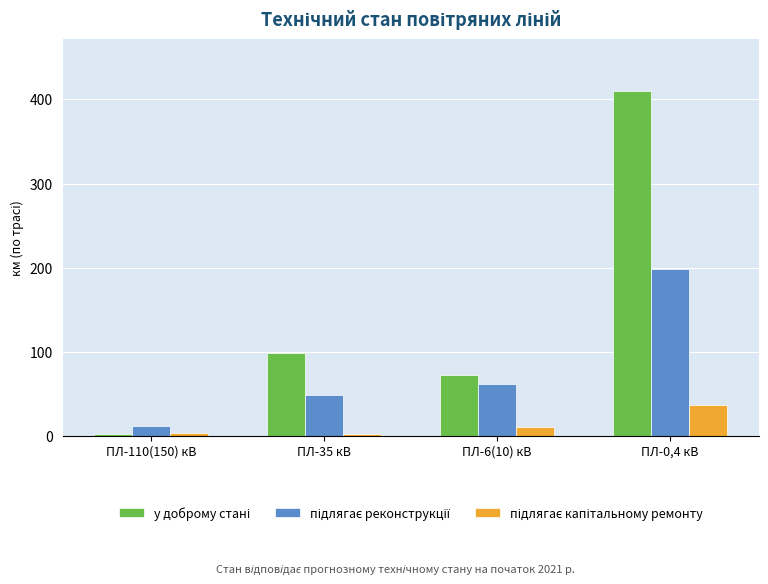

What is the spread (max minus min) of values at ПЛ-6(10) кВ?

62.6